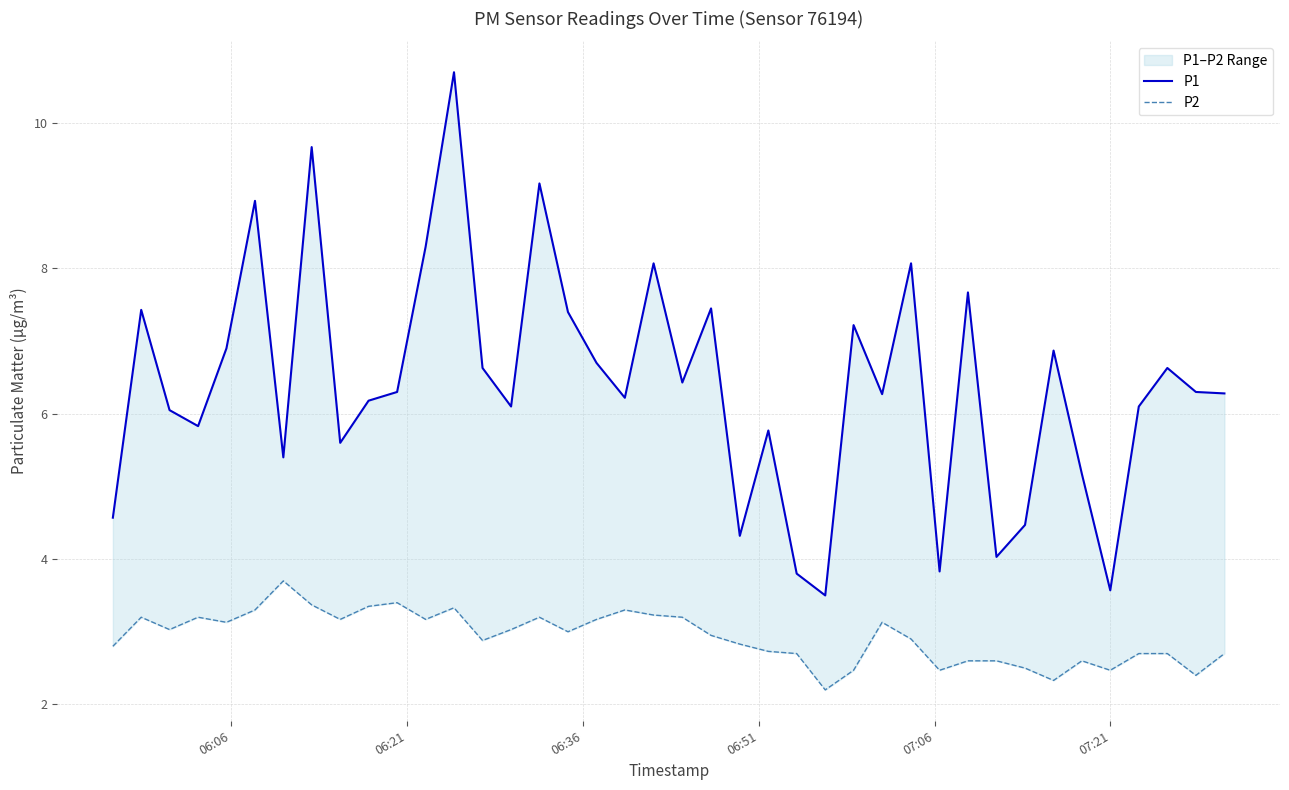

True or false: P2 has a value of 4.6 at 23.

False